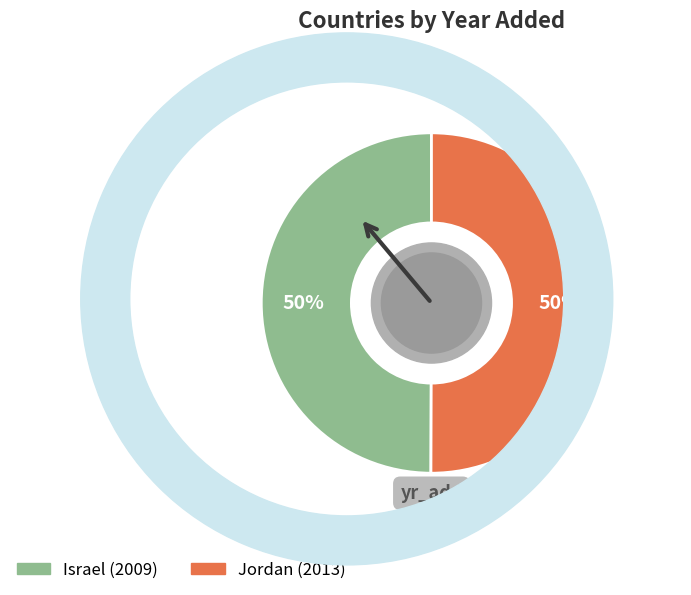

Count the number of slices in the pie.

2